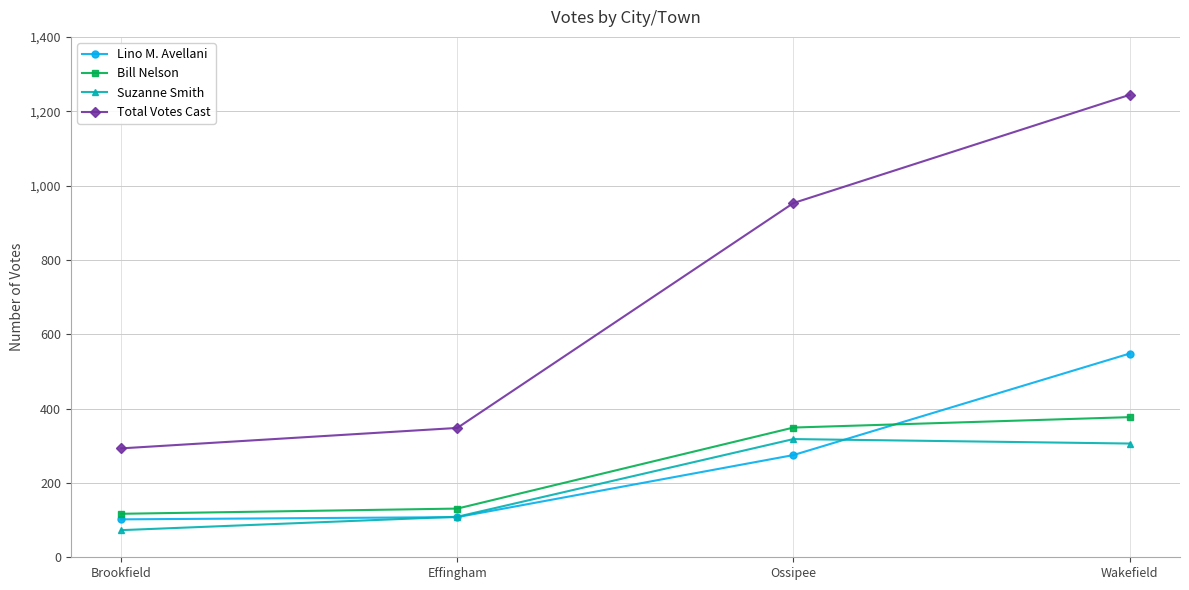

List the series in order of their peak value, lowest first.

Suzanne Smith, Bill Nelson, Lino M. Avellani, Total Votes Cast